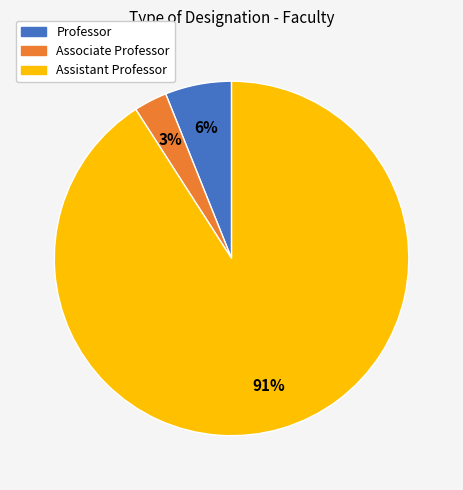

To the nearest percent, what percentage of the pie is Associate Professor?

3%